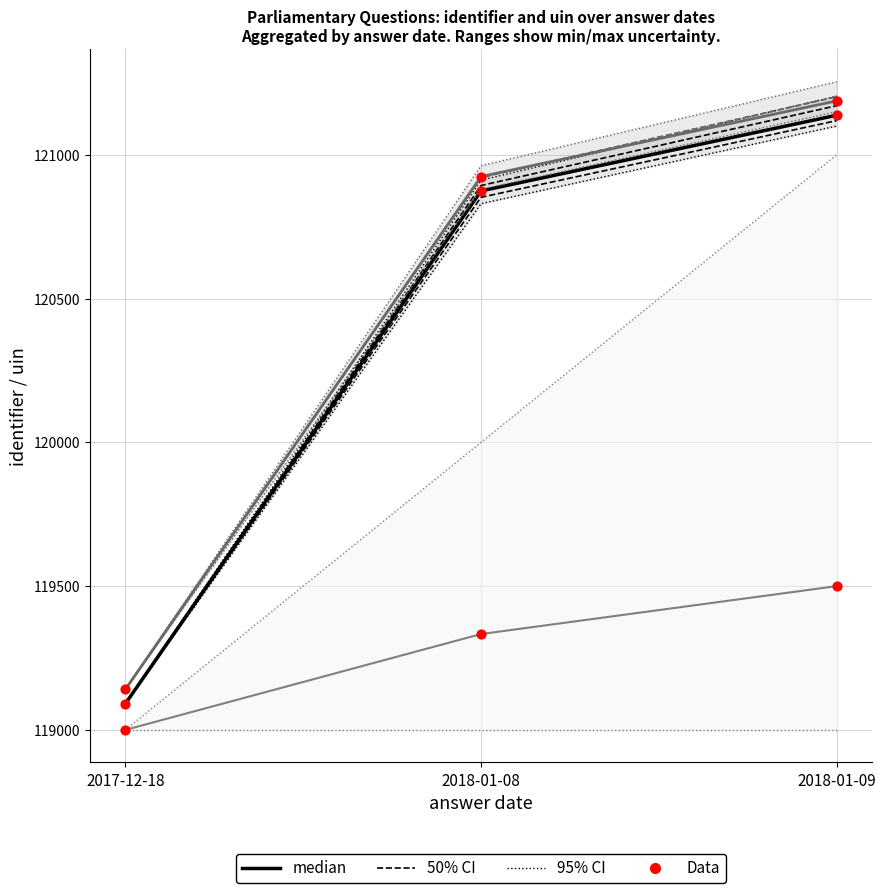

At which category is the sum across all series the highest?

2018-01-09